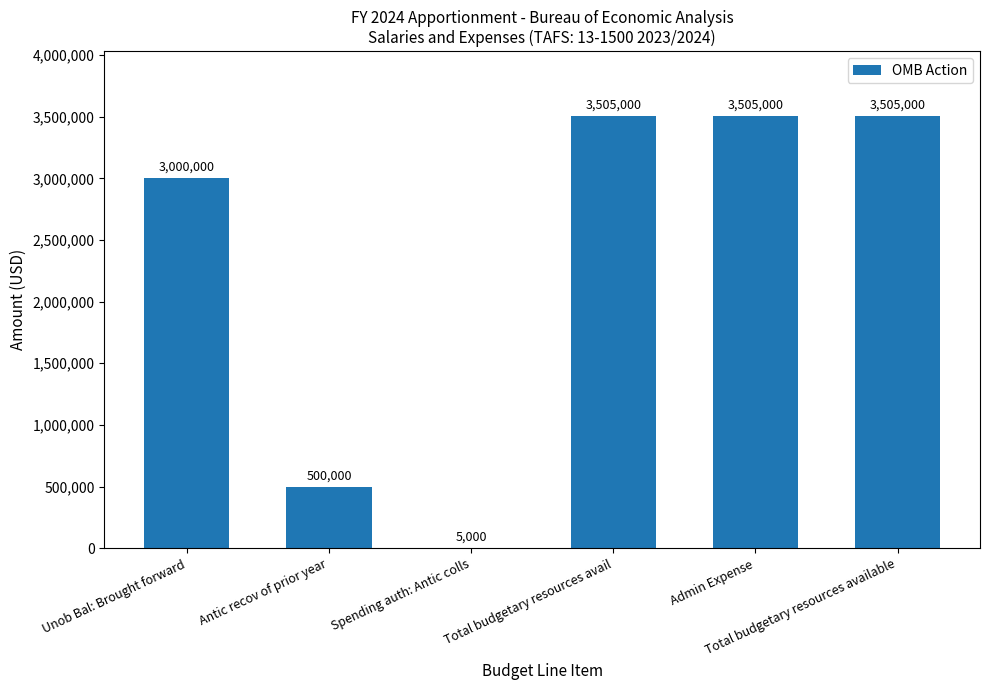

Read the value at Antic recov of prior year, to the nearest 10.

500000